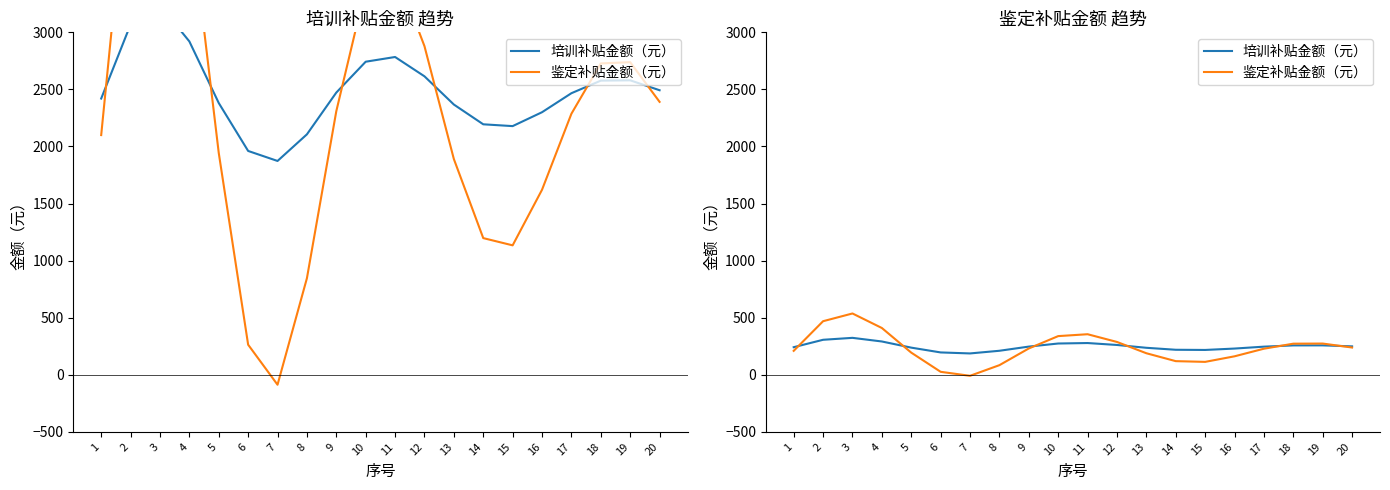

What is the value of the 培训补贴金额（元） point at the 4th from the left?

292.0